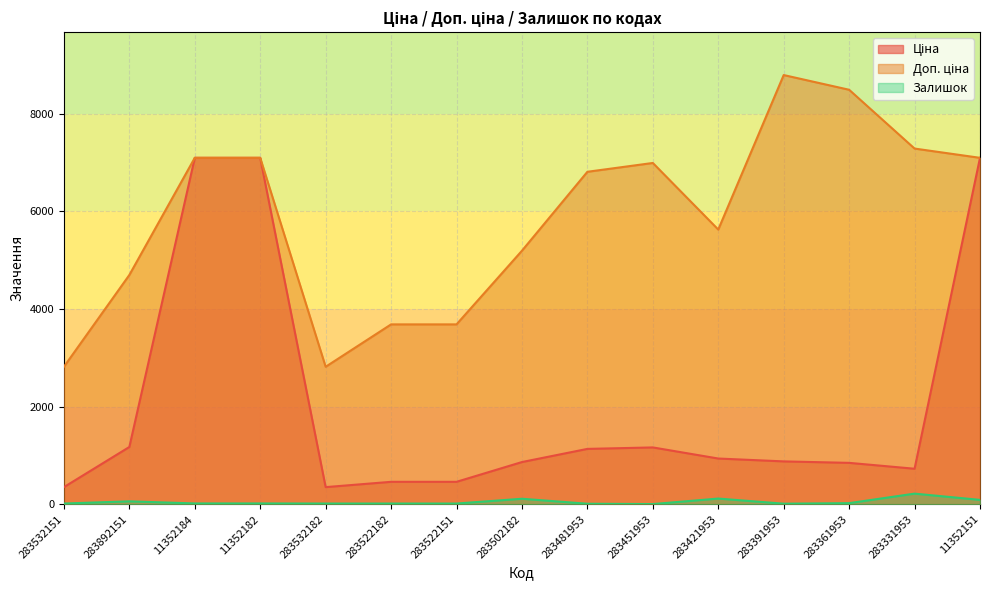

What is the sum of all Доп. ціна values?

88211.1